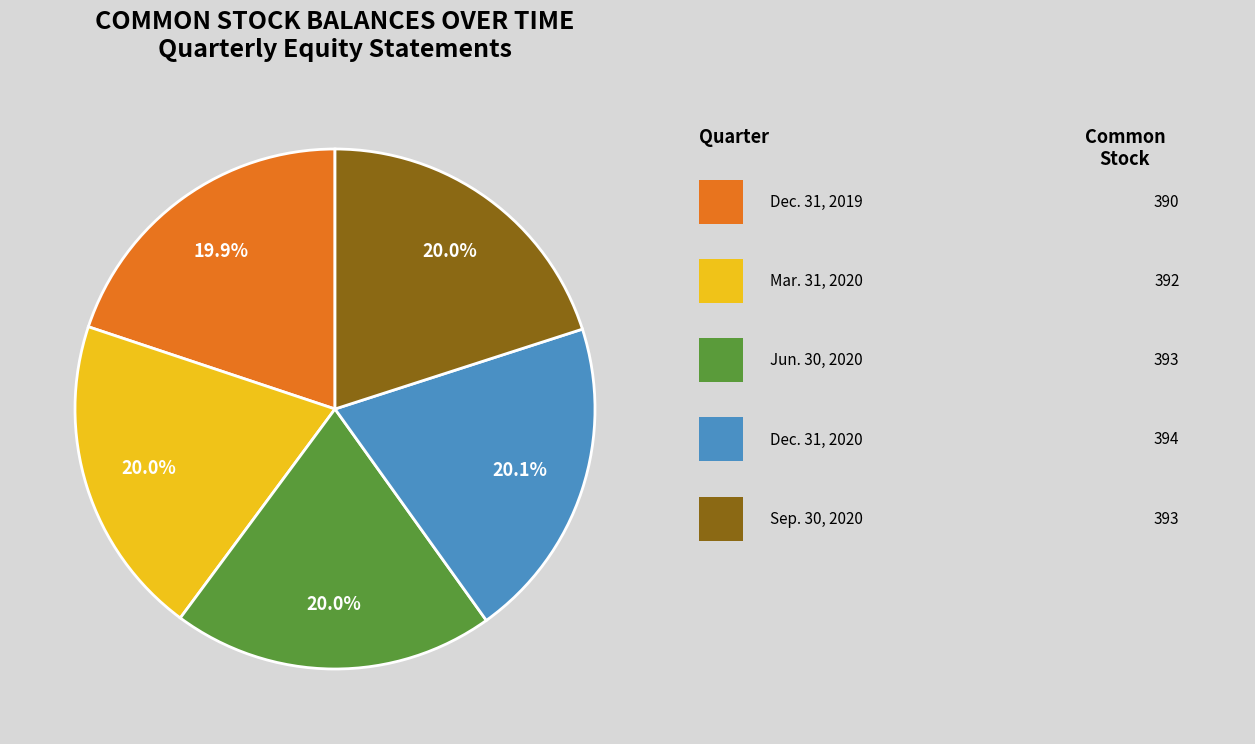

Is there any slice that represents more than half of the pie?

No